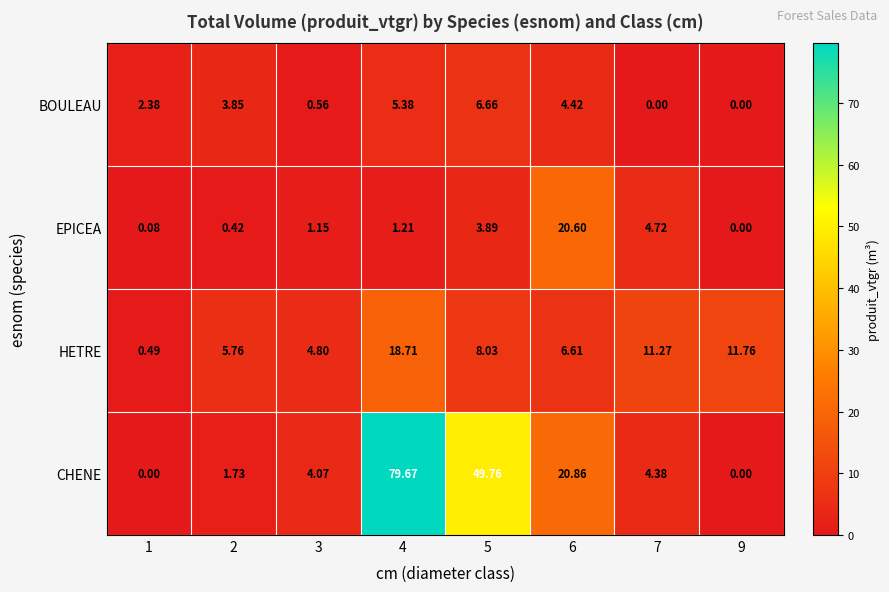

Is the value of CHENE at 2 greater than the value of EPICEA at 9?

Yes